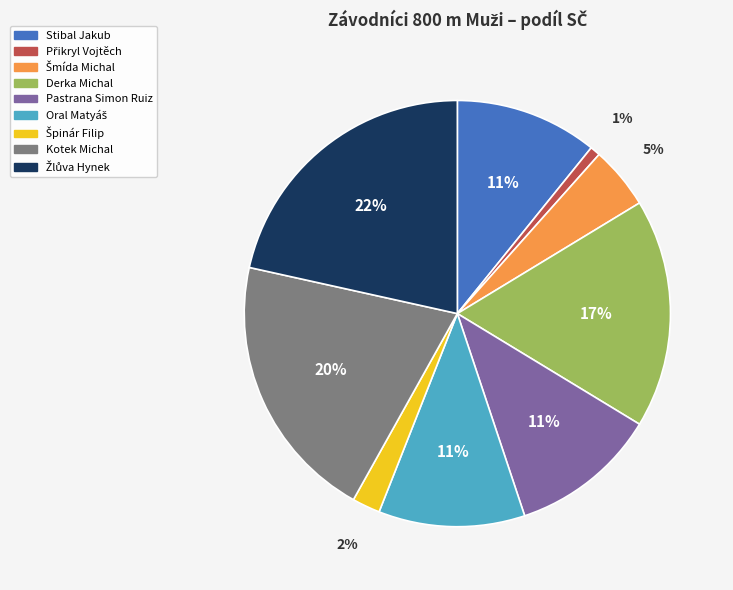

Count the number of slices in the pie.

9